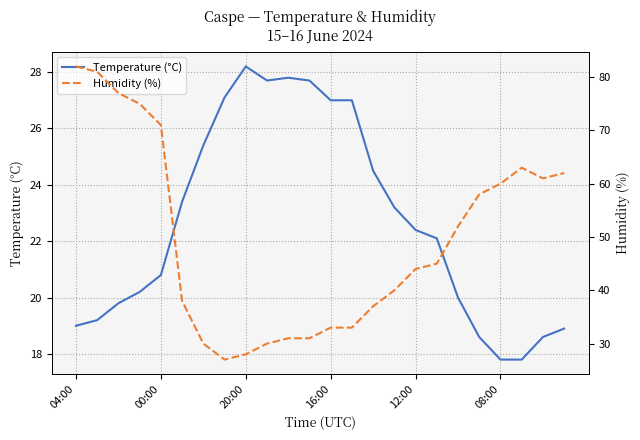

Between 00:00 and 13, which series saw the biggest shift?

Humidity (%)